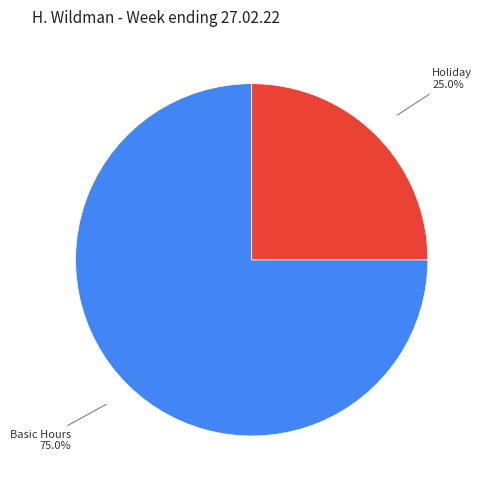

Is it true that Basic Hours is 75% of the pie?

True